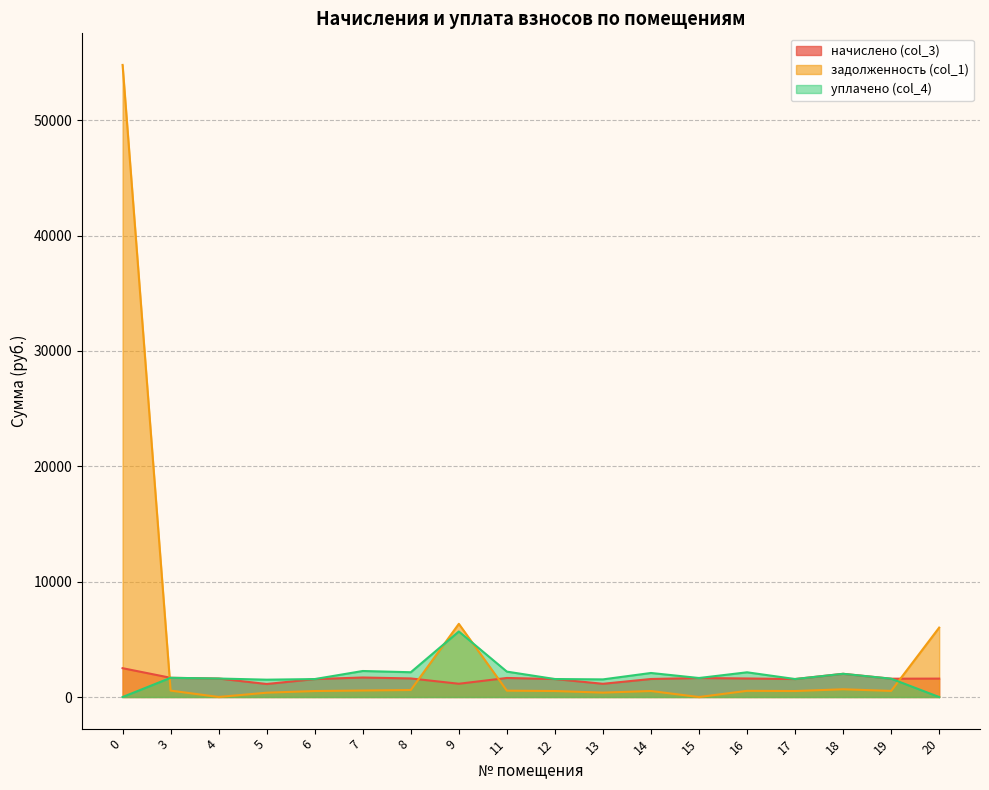

Rank the categories by задолженность (col_1) value from lowest to highest.

15, 4, 5, 13, 6, 12, 17, 14, 19, 16, 11, 3, 7, 8, 18, 20, 9, 0